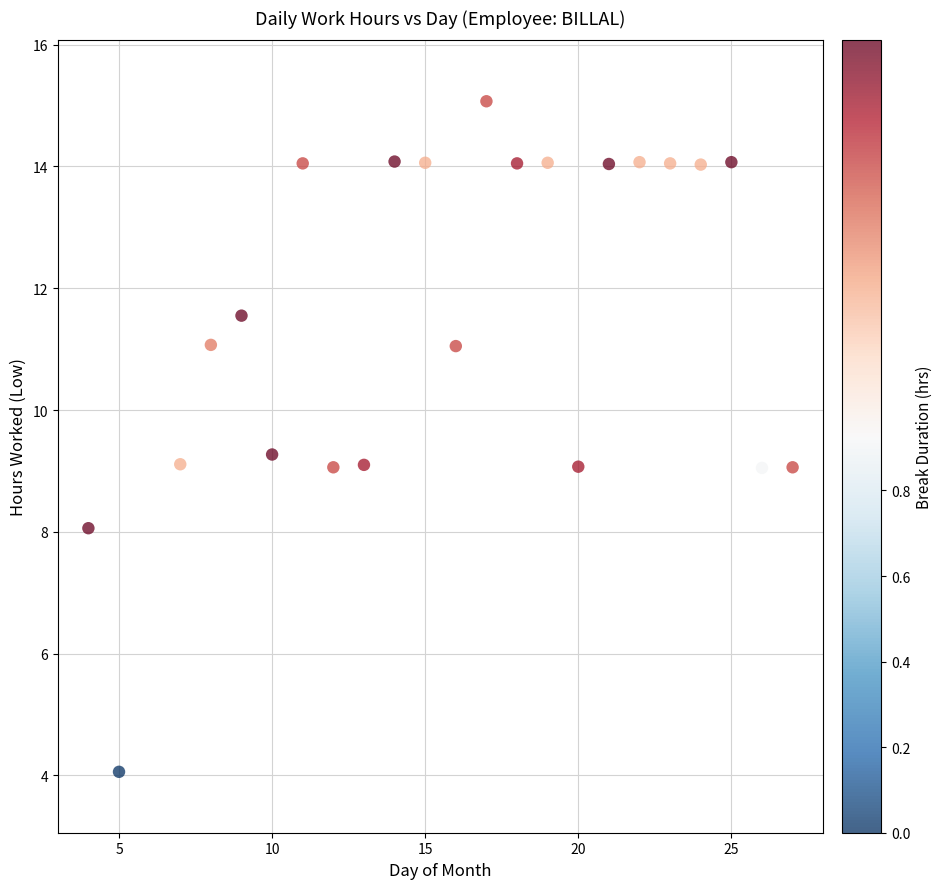

What is the range of X values (max minus min)?

23.0